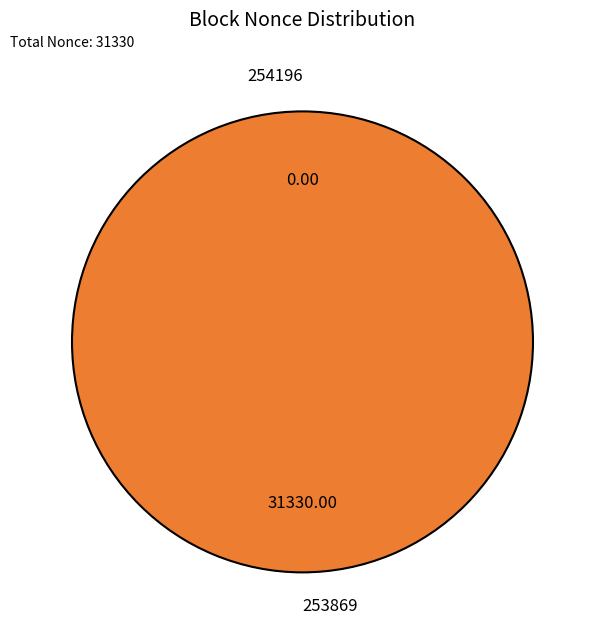

True or false: 254196 accounts for 0% of the total.

True